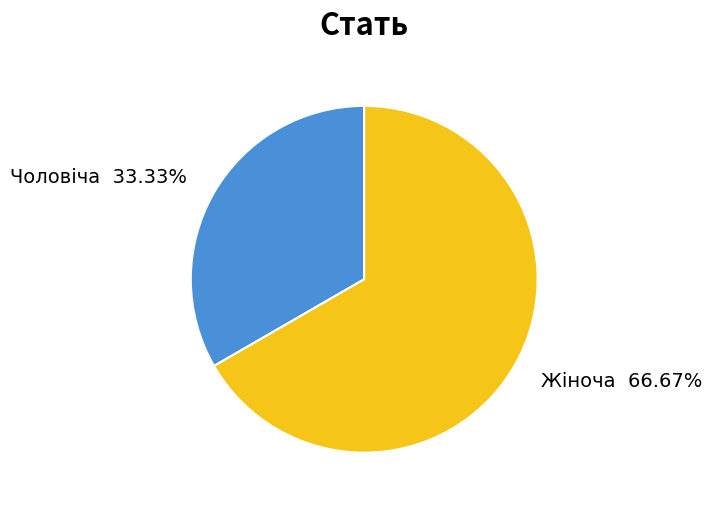

To the nearest percent, what portion does Жіноча represent?

67%